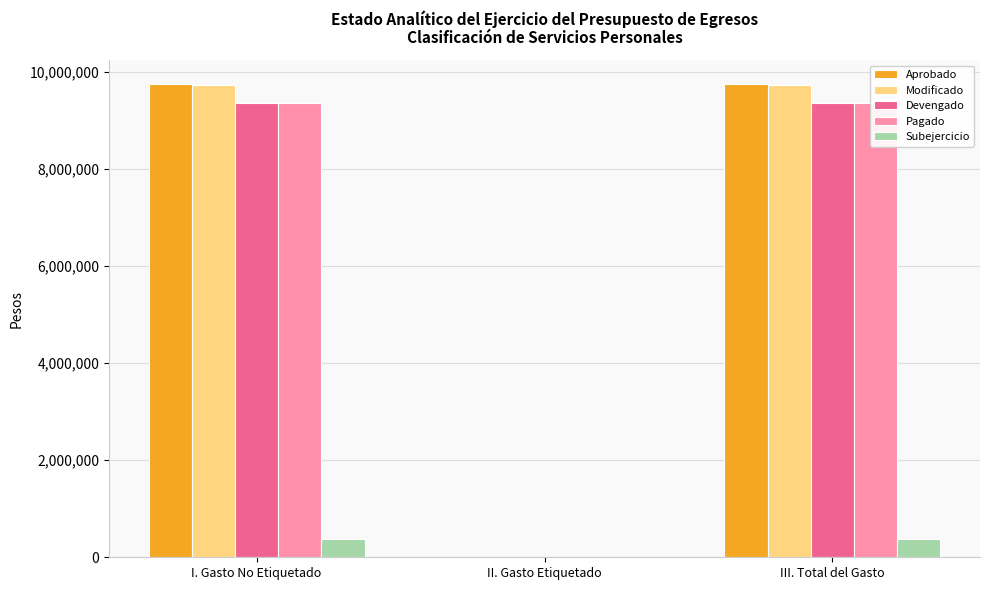

Reading left to right, extract all data points from this chart.

Aprobado: I. Gasto No Etiquetado=9757015.0	II. Gasto Etiquetado=0.0	III. Total del Gasto=9757015.0
Modificado: I. Gasto No Etiquetado=9729247.5	II. Gasto Etiquetado=0.0	III. Total del Gasto=9729247.5
Devengado: I. Gasto No Etiquetado=9352836.6	II. Gasto Etiquetado=0.0	III. Total del Gasto=9352836.6
Pagado: I. Gasto No Etiquetado=9352836.6	II. Gasto Etiquetado=0.0	III. Total del Gasto=9352836.6
Subejercicio: I. Gasto No Etiquetado=376410.9	II. Gasto Etiquetado=0.0	III. Total del Gasto=376410.9